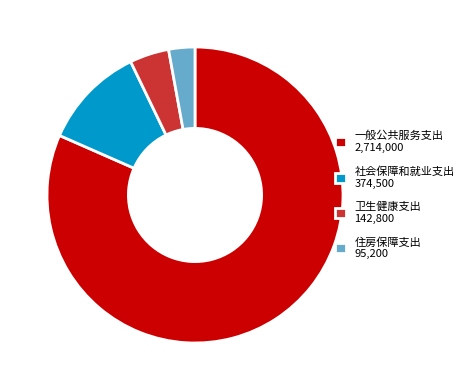

Between 社会保障和就业支出 and 住房保障支出, which is larger?

社会保障和就业支出